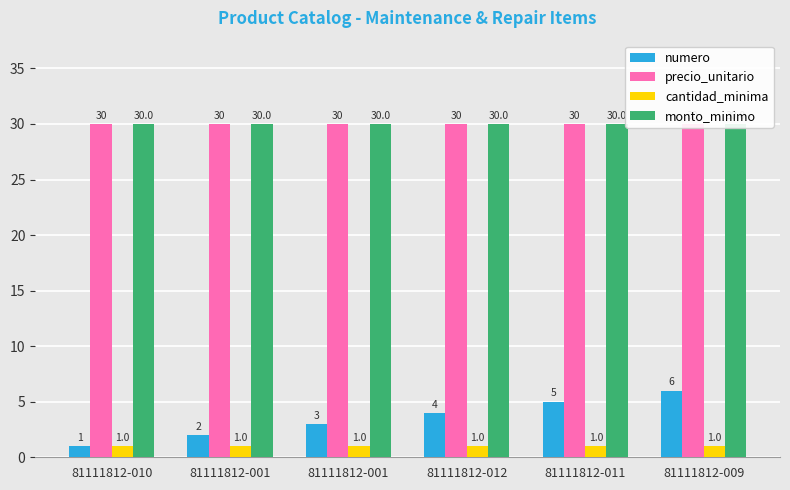

At which label is cantidad_minima closest to 1?

81111812-010